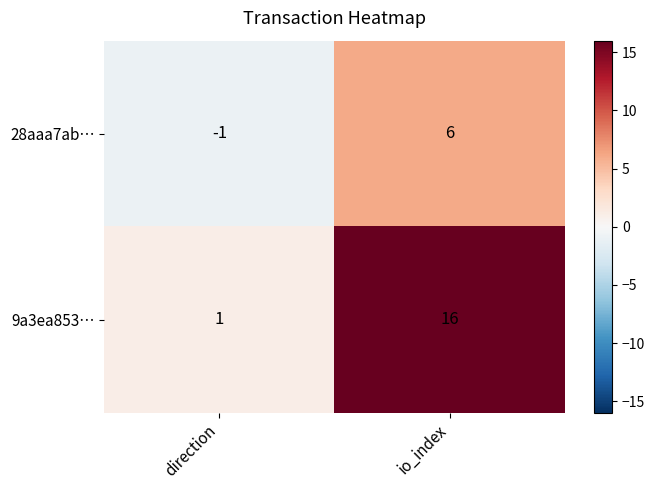

Reading left to right, list all the values displayed in this chart.

28aaa7ab…: -1	6
9a3ea853…: 1	16